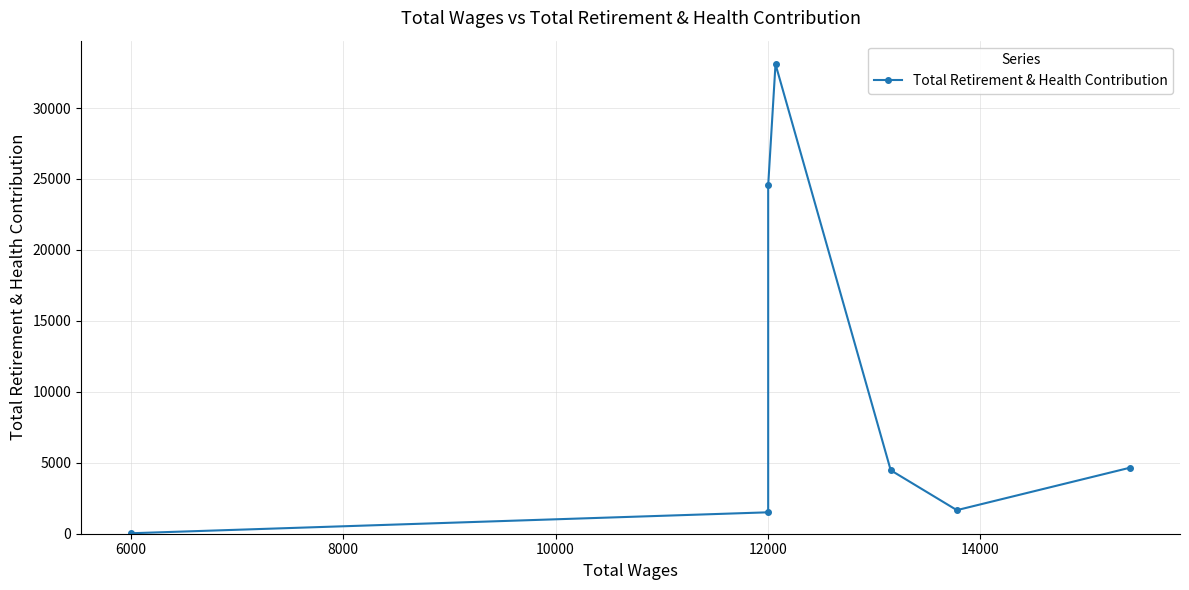

How many lines are shown in the chart?

1